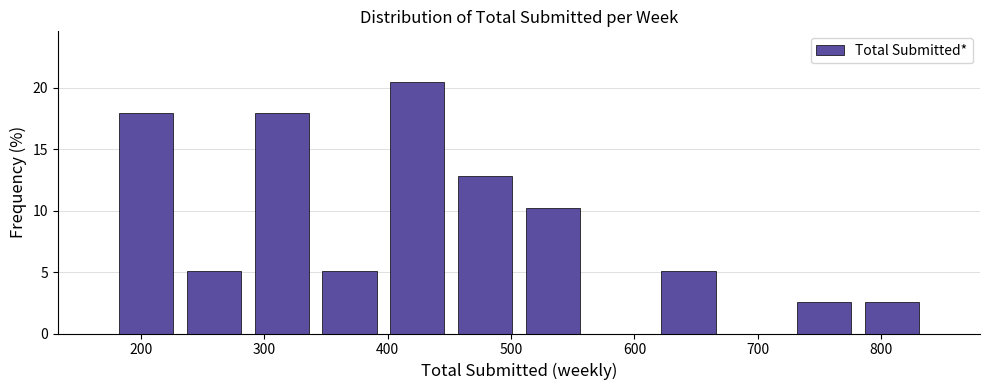

Which range on the x-axis has the tallest bar?

400 to 450